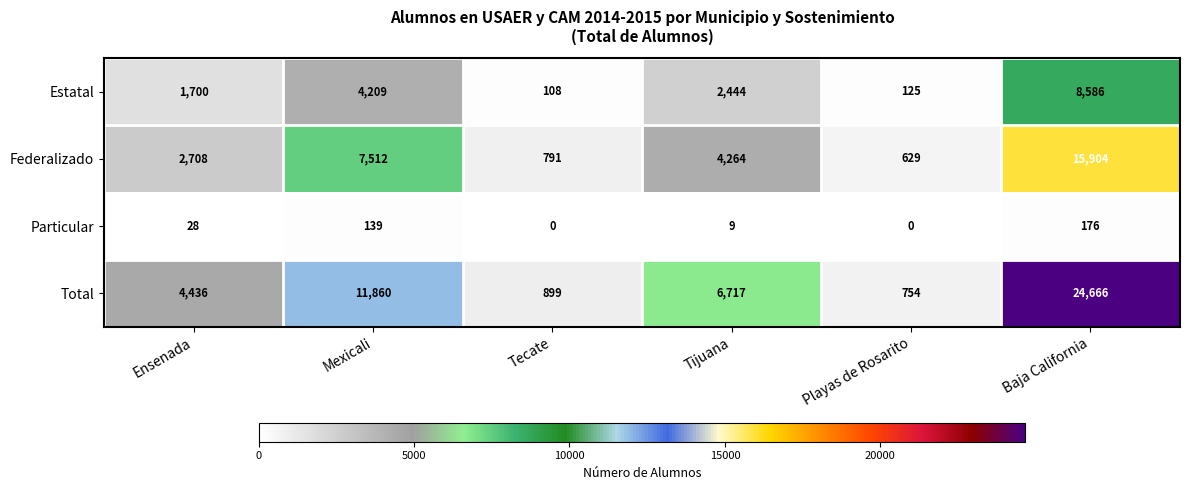

Count the number of data series in this chart.

4